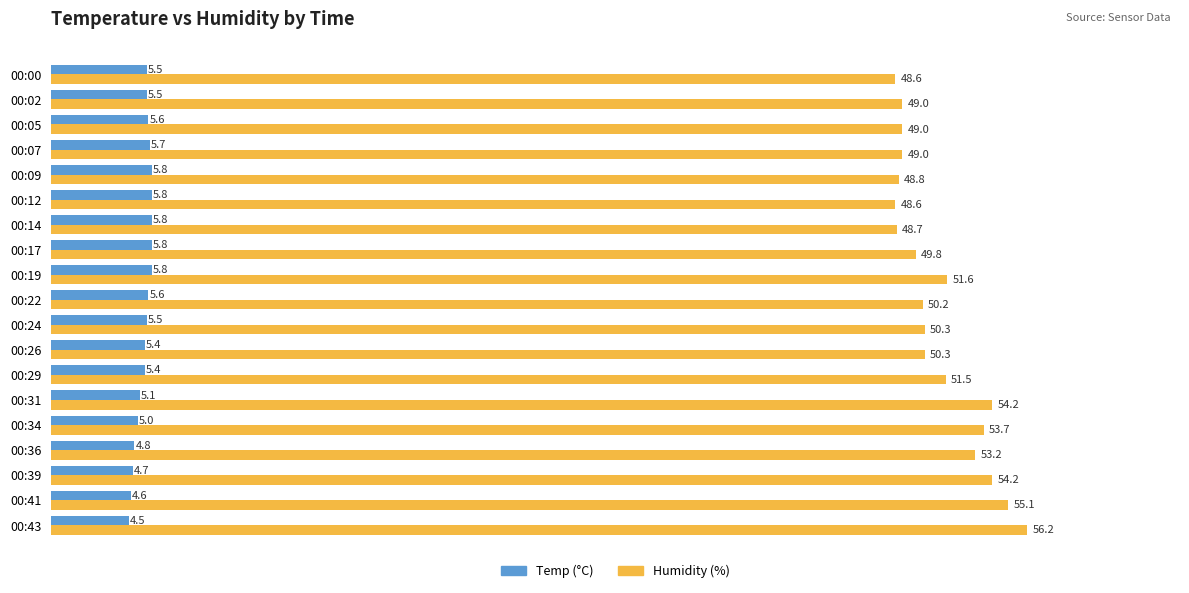

At which category does the chart reach its peak across all series?

00:43